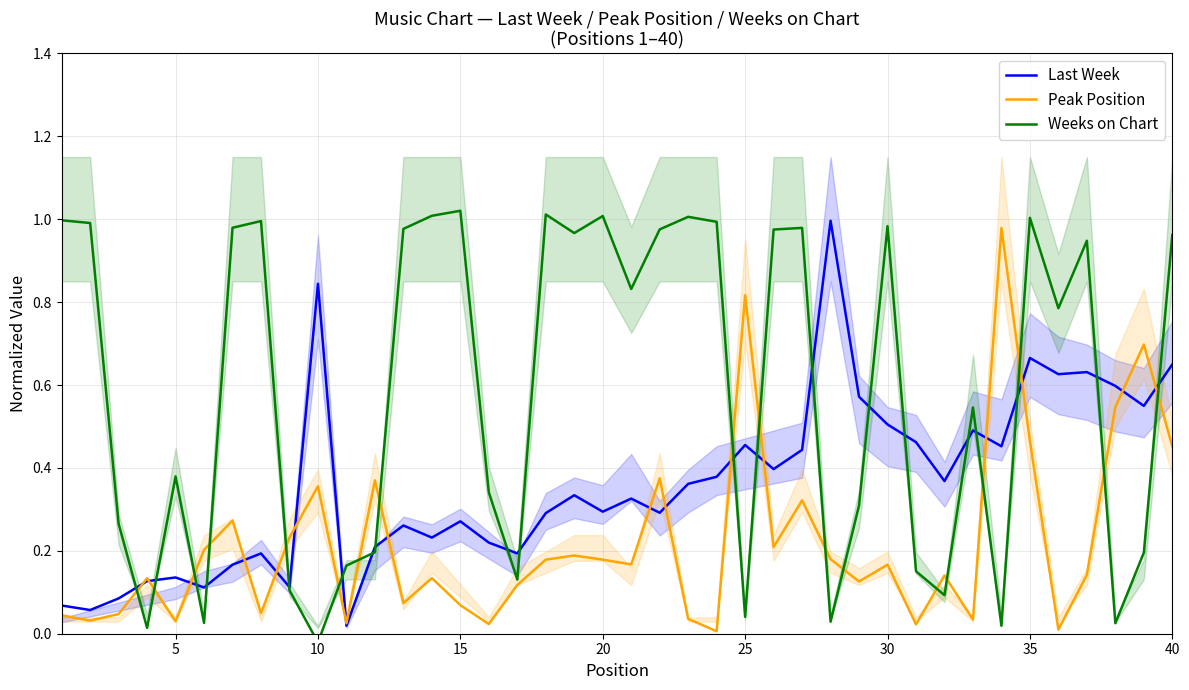

What is the difference between the maximum and second lowest values in the Peak Position series?

1.0